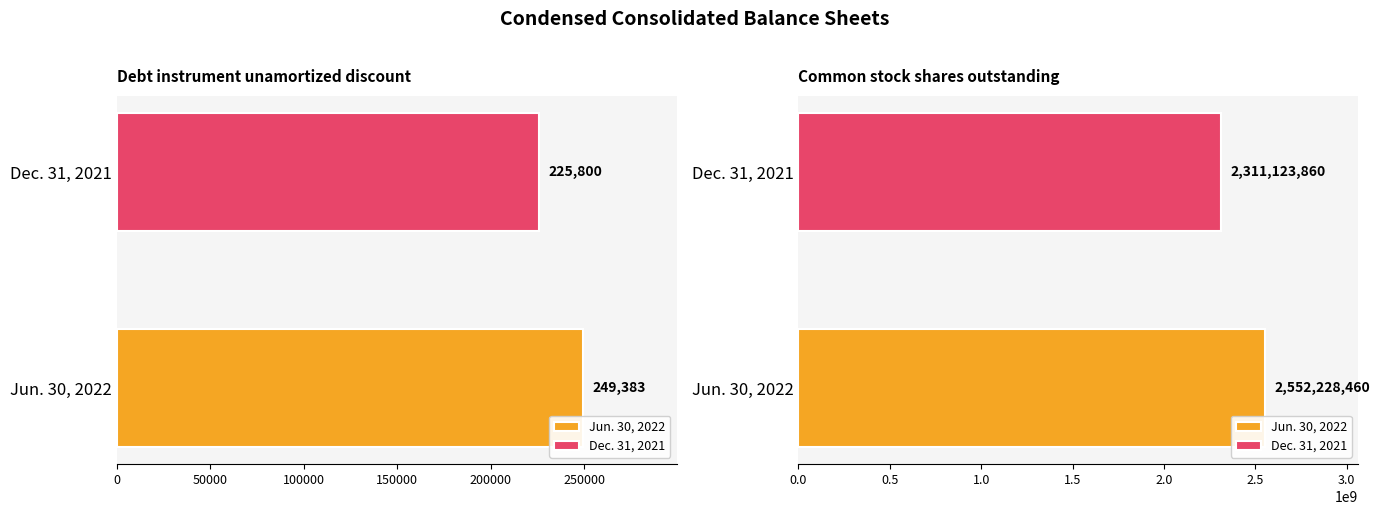

Which series changed the most between Debt instrument unamortized discount and Common stock shares outstanding?

Jun. 30, 2022